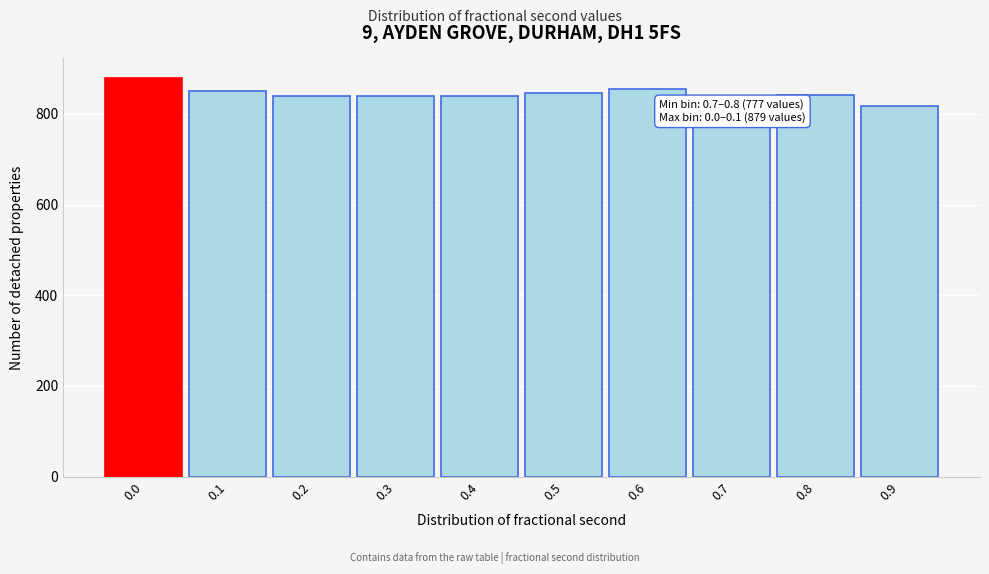

The value at 0.0 is 221. True or false?

False